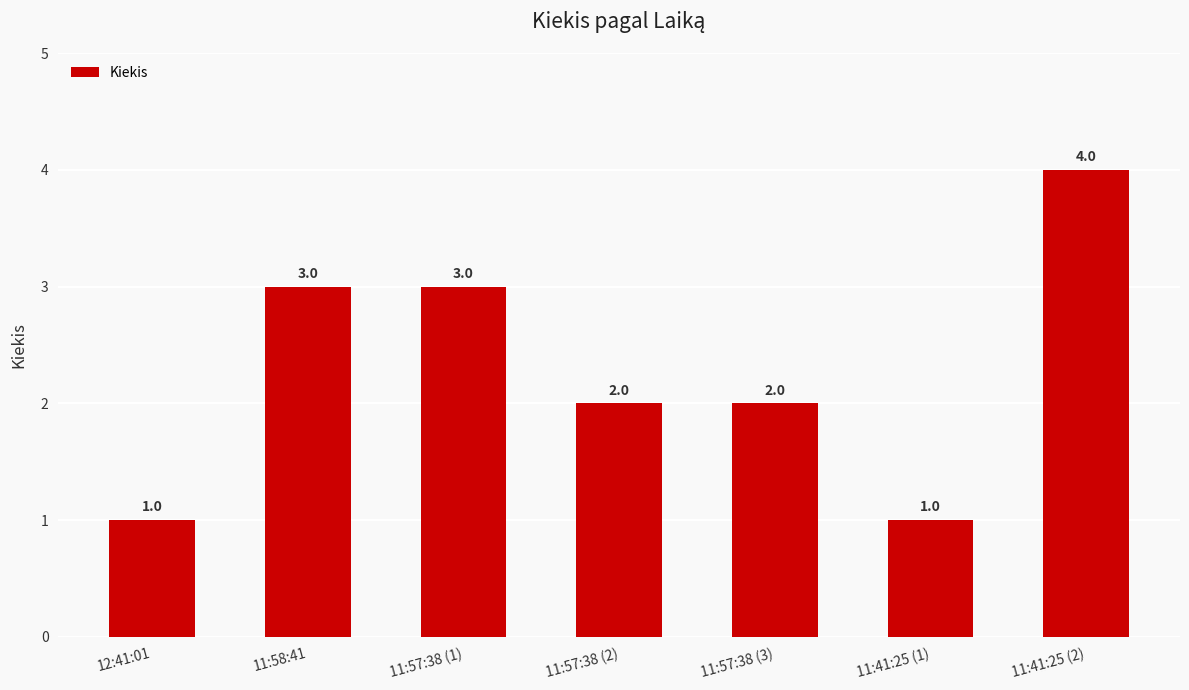

The value at 11:41:25 (1) is 1. True or false?

True